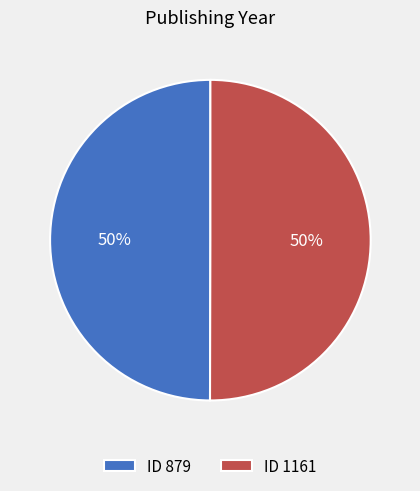

What is the ratio of the value at ID 879 to the value at ID 1161?

1.0